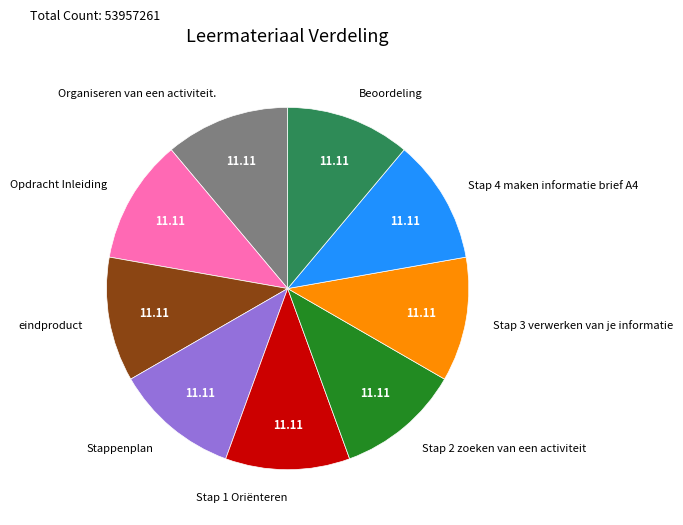

Is the sum of Beoordeling and Stappenplan greater than half?

No